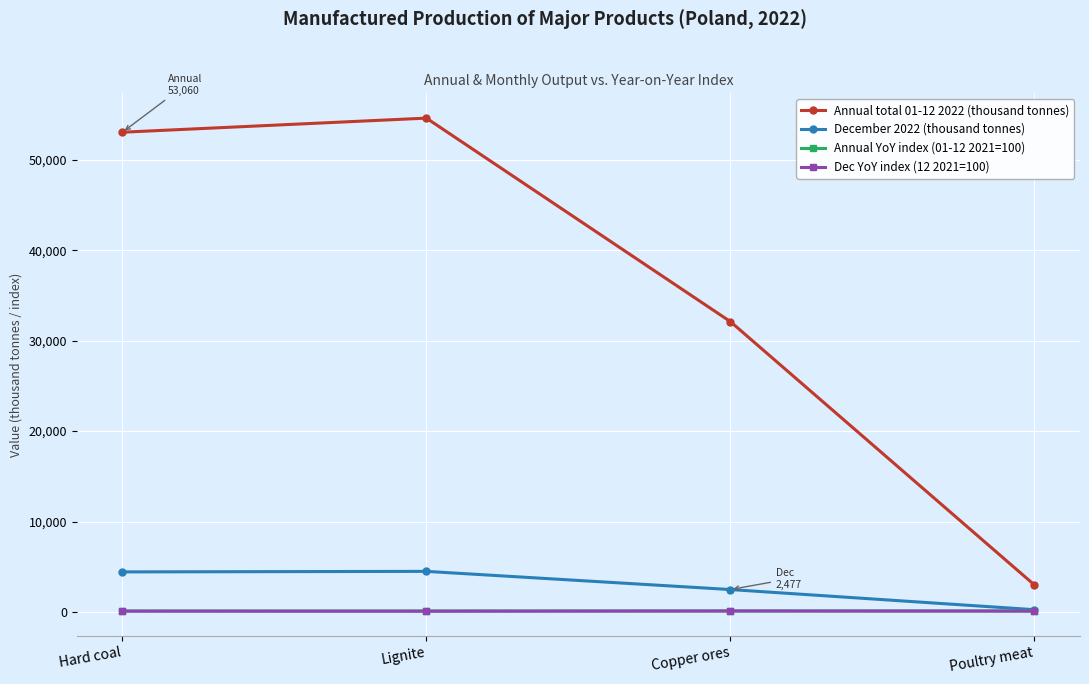

What is the lowest value of the December 2022 (thousand tonnes) series?

249.0